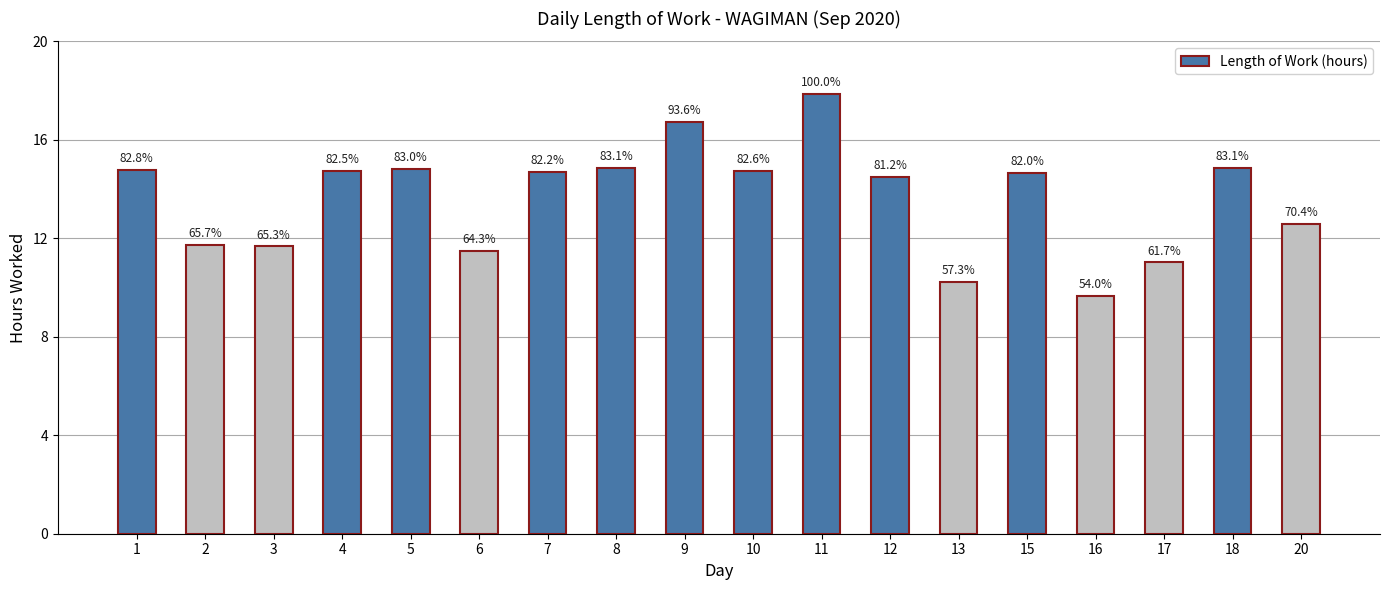

Reading right to left, extract all data points from this chart.

12.6	14.8	11.0	9.6	14.6	10.2	14.5	17.9	14.8	16.7	14.8	14.7	11.5	14.8	14.7	11.7	11.7	14.8